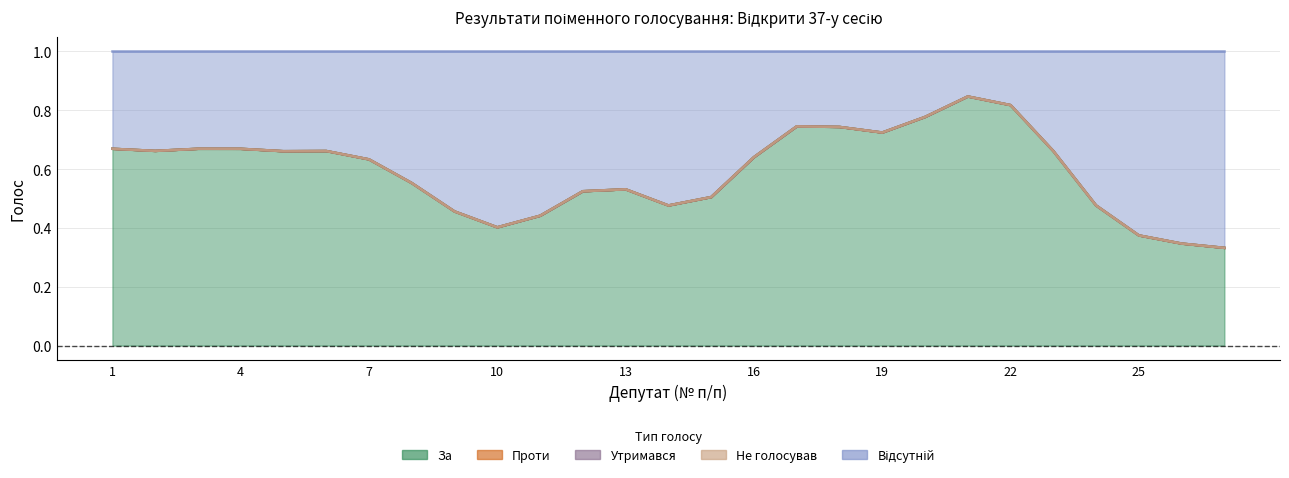

What value does the Відсутній series have at 8?

1